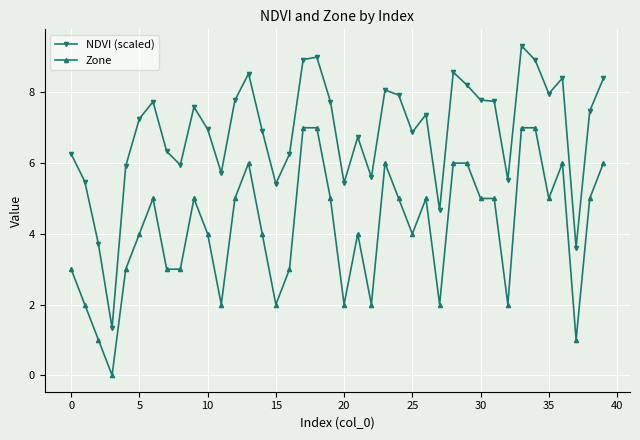

Which series has the largest total across all categories?

NDVI (scaled)